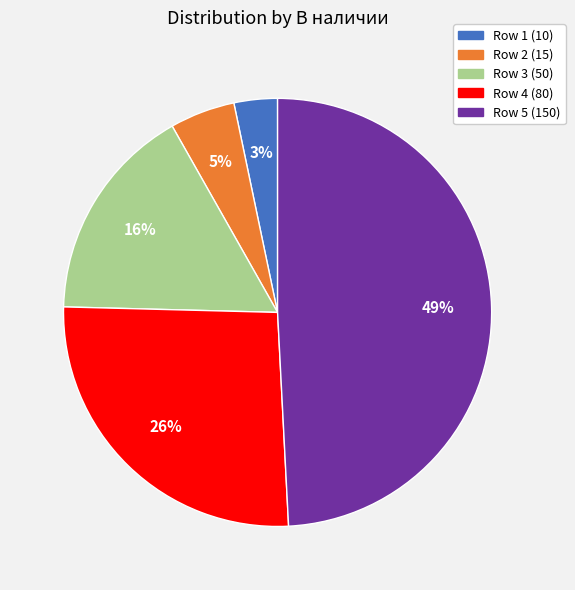

Is it true that Row 5 (150) is 36% of the pie?

False